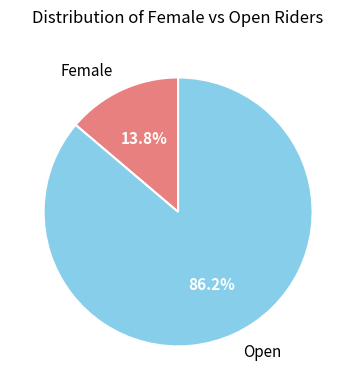

To the nearest percent, what portion does Female represent?

14%